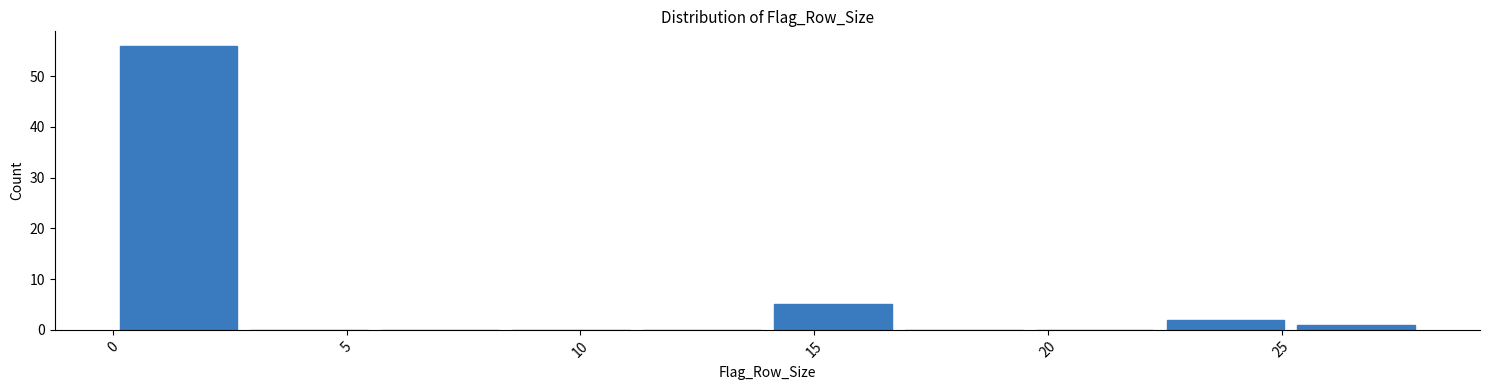

Over which range of the x-axis is the bar tallest?

0.0 to 2.8